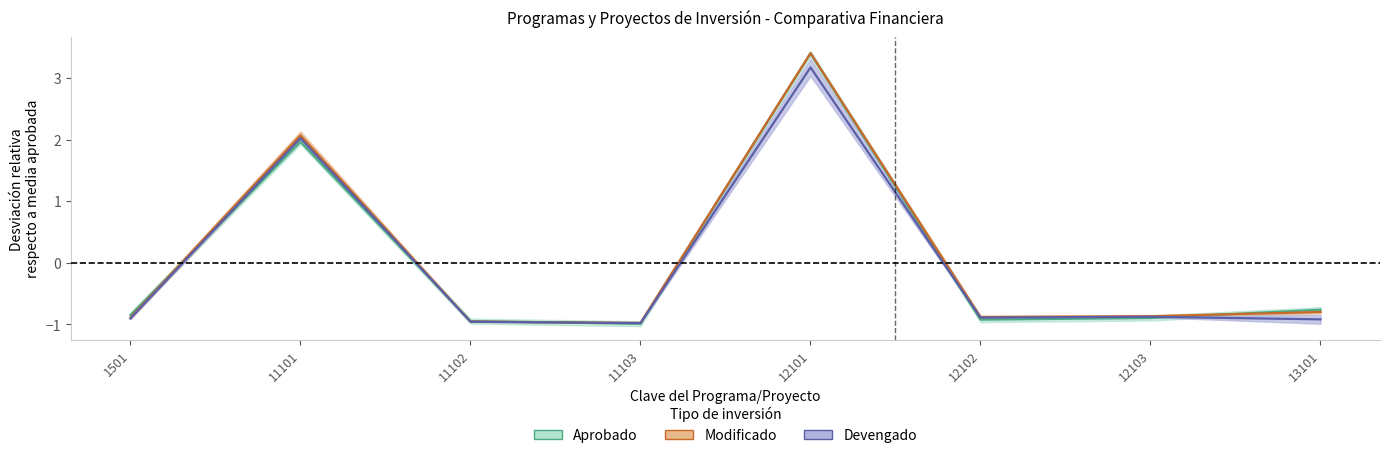

At which label does Aprobado first exceed 0?

11101